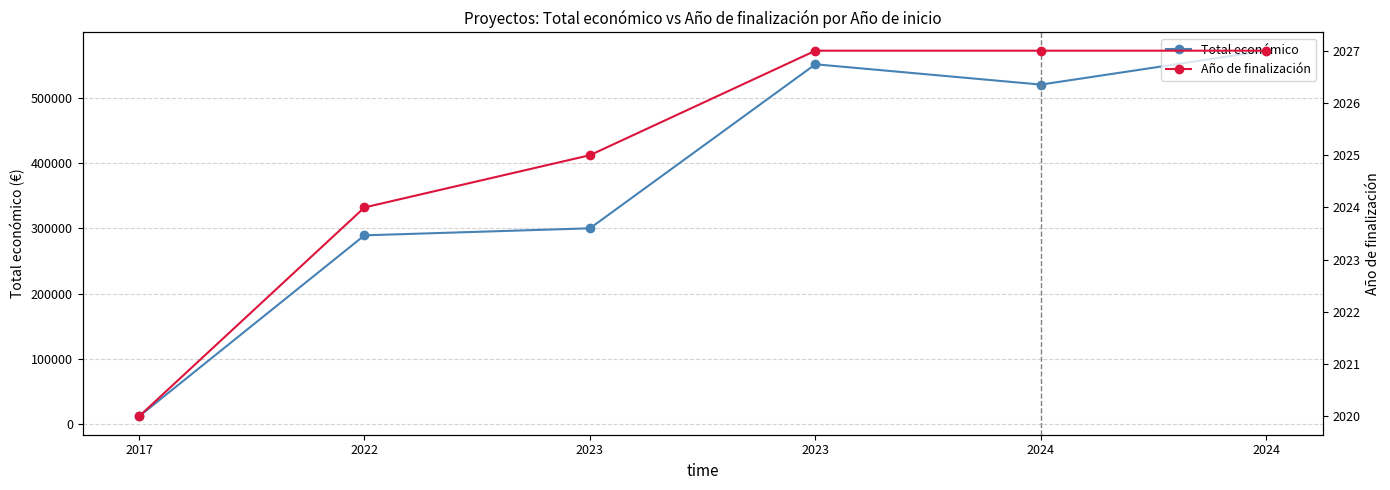

True or false: Total económico and Año de finalización intersect in this chart.

False